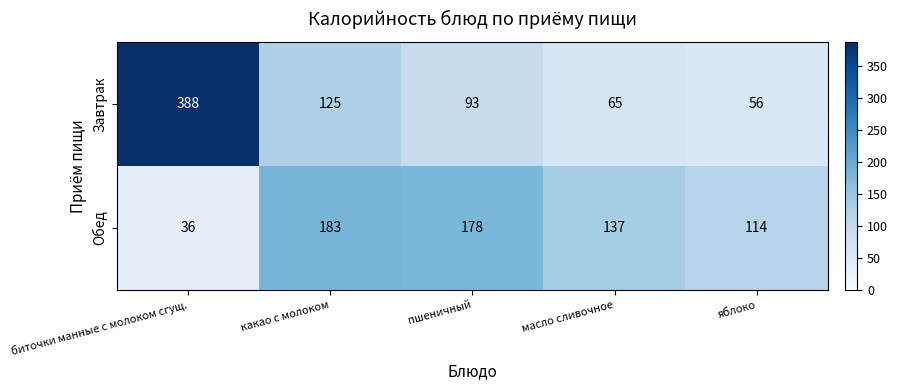

How many series are shown in this chart?

2